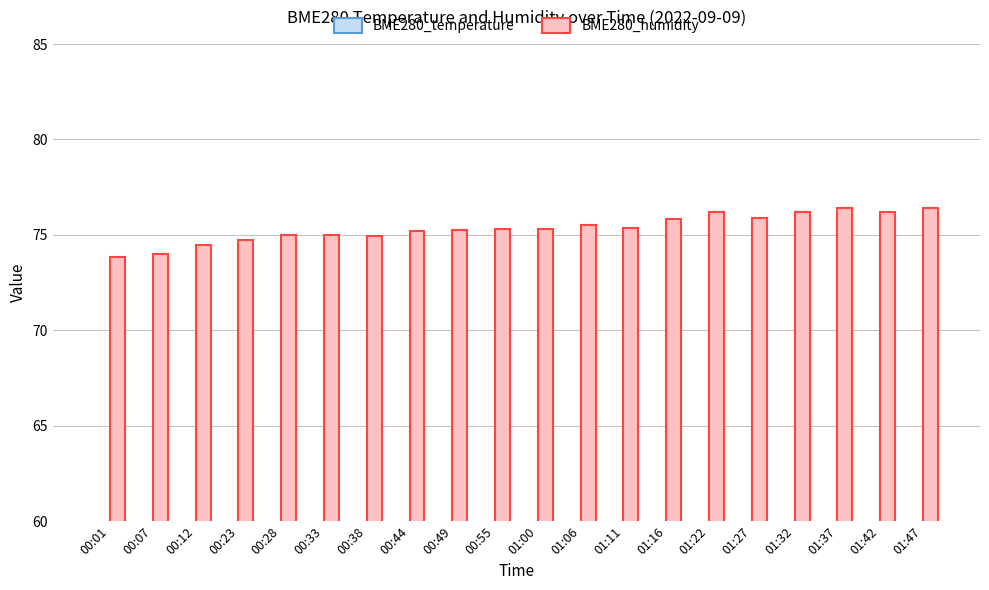

Reading left to right, what are all the values shown in this chart?

BME280_temperature: 00:01=13.9	00:07=13.8	00:12=13.8	00:23=13.7	00:28=13.7	00:33=13.7	00:38=13.8	00:44=13.8	00:49=13.9	00:55=13.9	01:00=13.9	01:06=13.8	01:11=13.7	01:16=13.7	01:22=13.8	01:27=13.9	01:32=13.9	01:37=14.0	01:42=14.0	01:47=13.9
BME280_humidity: 00:01=73.8	00:07=74.0	00:12=74.5	00:23=74.7	00:28=75.0	00:33=75.0	00:38=74.9	00:44=75.2	00:49=75.2	00:55=75.3	01:00=75.3	01:06=75.5	01:11=75.4	01:16=75.8	01:22=76.2	01:27=75.9	01:32=76.2	01:37=76.4	01:42=76.2	01:47=76.4